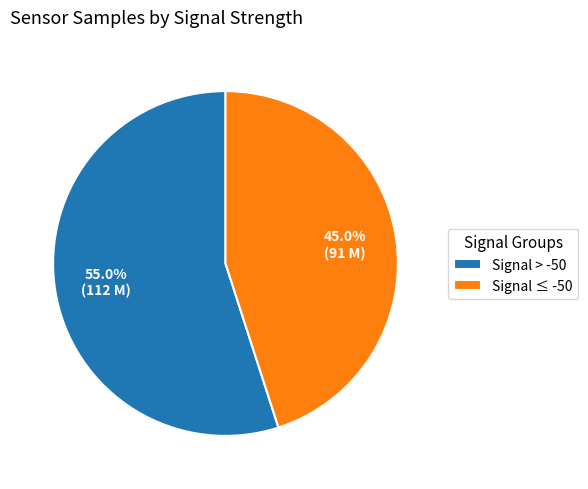

How much of the chart is everything except Signal ≤ -50?

55.0%